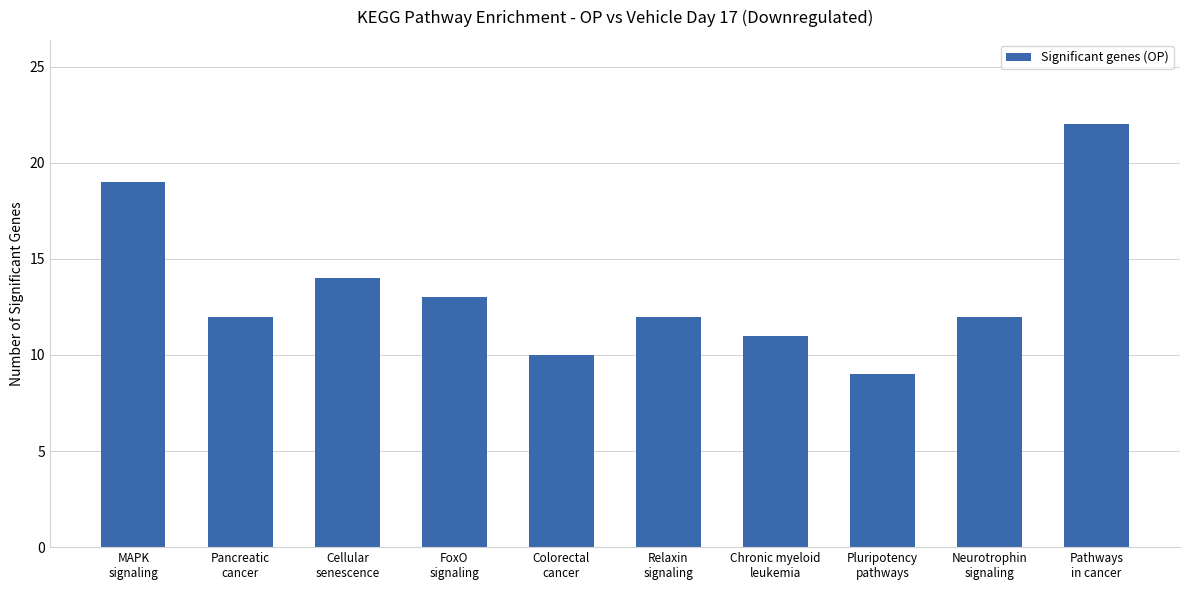

What is the sum of all values?

134